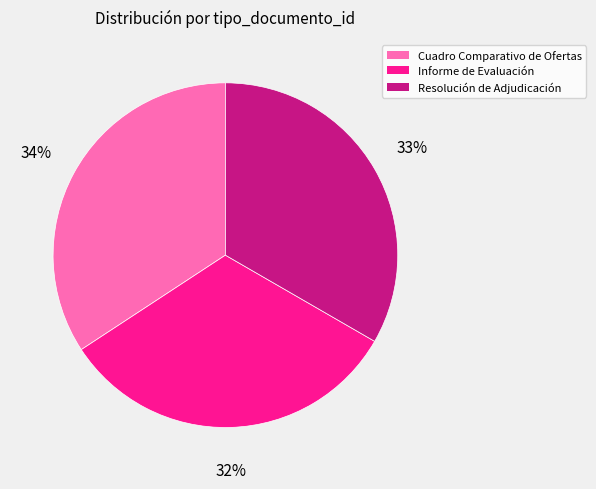

Which category has the smallest portion of the pie?

Informe de Evaluación